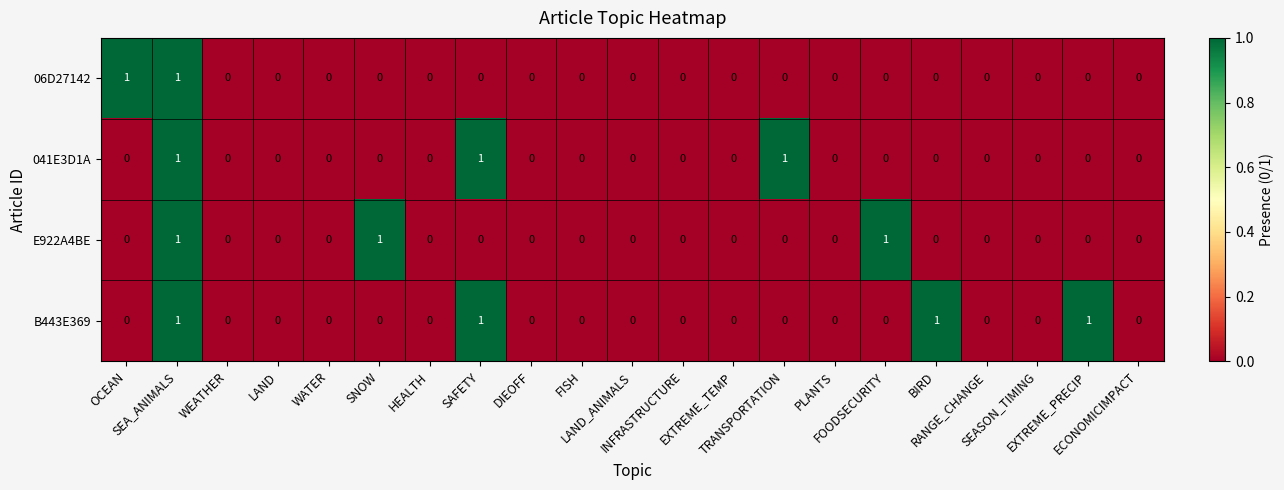

How many data points does each series have?

21